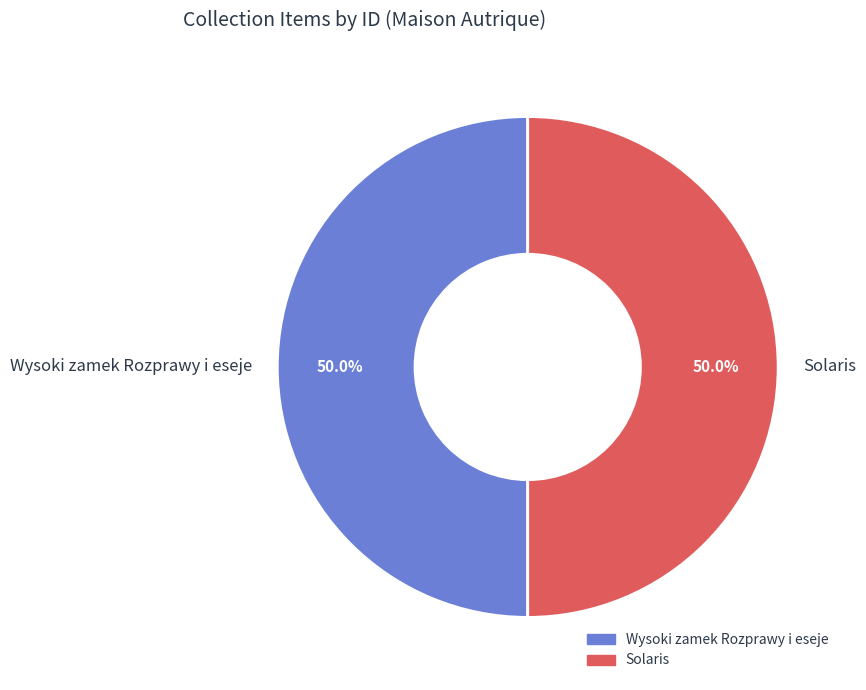

What percentage do Wysoki zamek Rozprawy i eseje and Solaris together represent?

100.0%